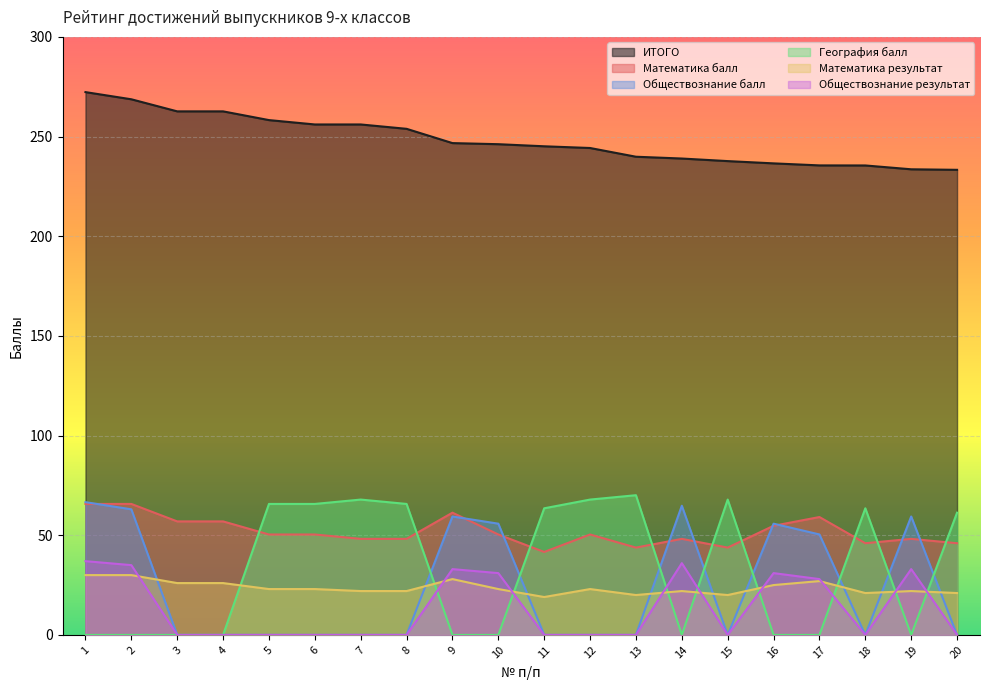

Which series has the largest total across all categories?

ИТОГО